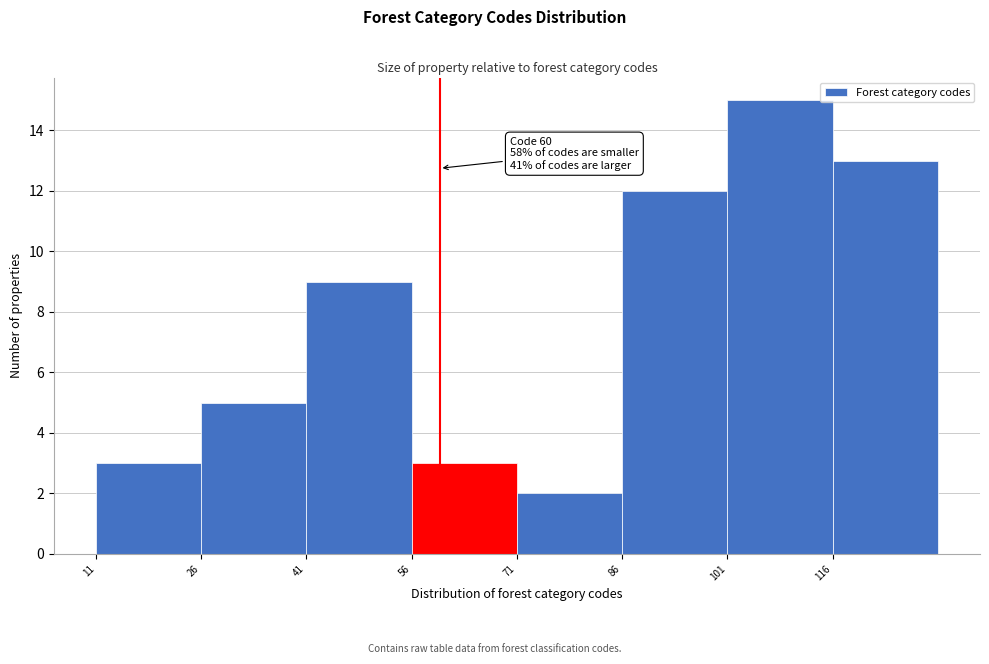

Over which range of the x-axis is the bar tallest?

101 to 116